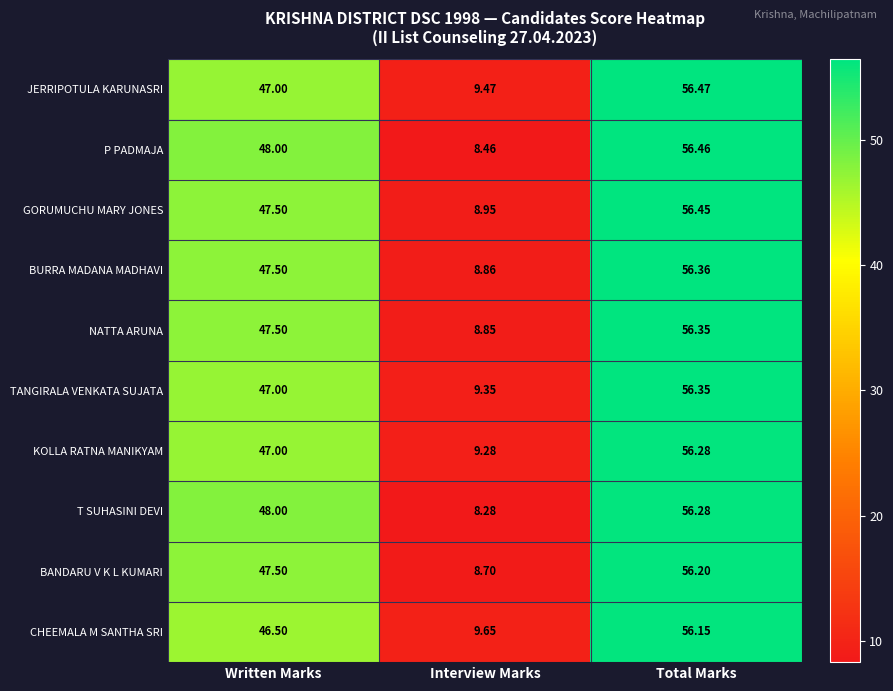

What is the total value across all series at Written Marks?

473.5